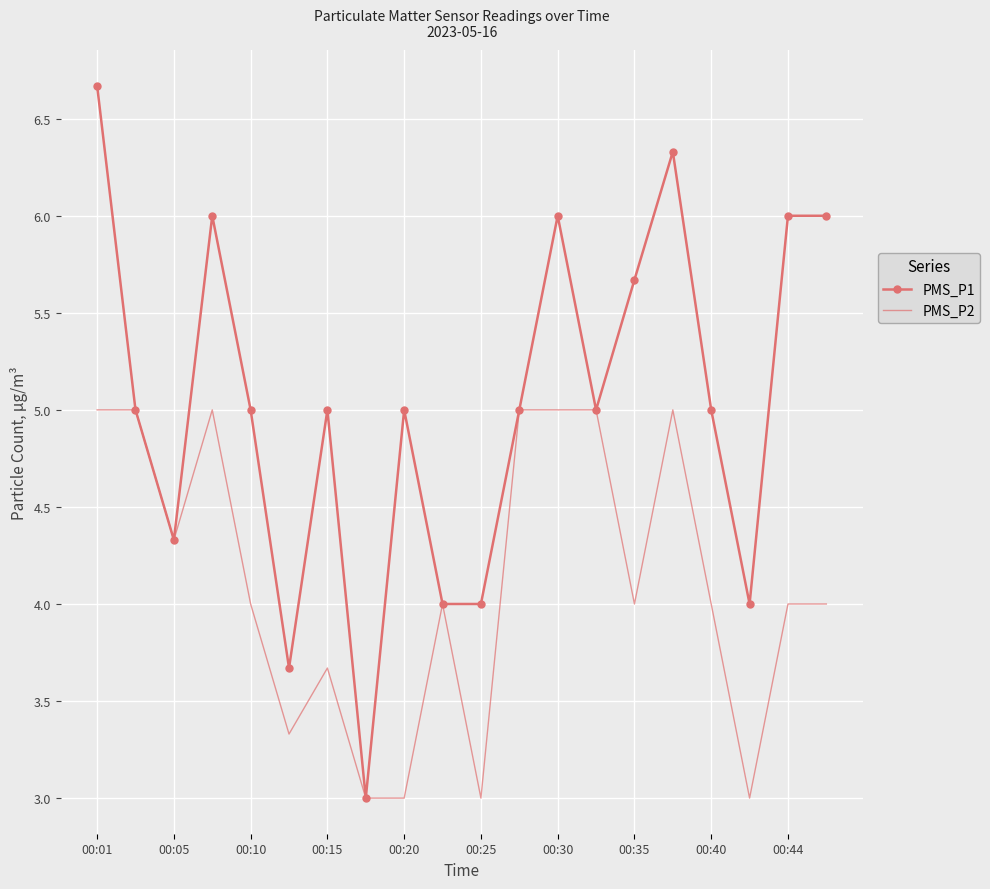

What is the smallest value displayed?

3.0